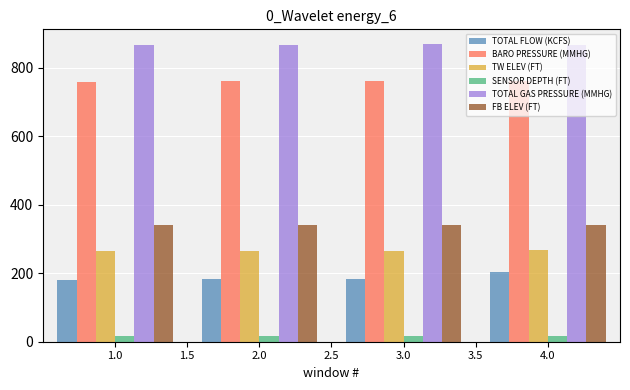

True or false: SENSOR DEPTH (FT) has a value of 4.8 at 2.0.

False